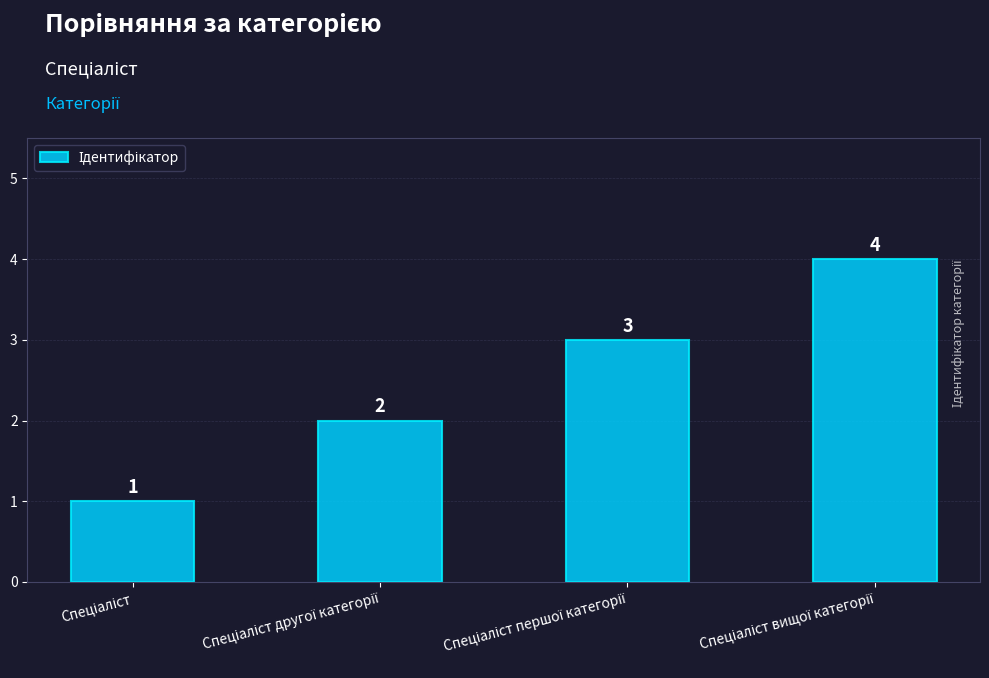

What is the sum of all values?

10